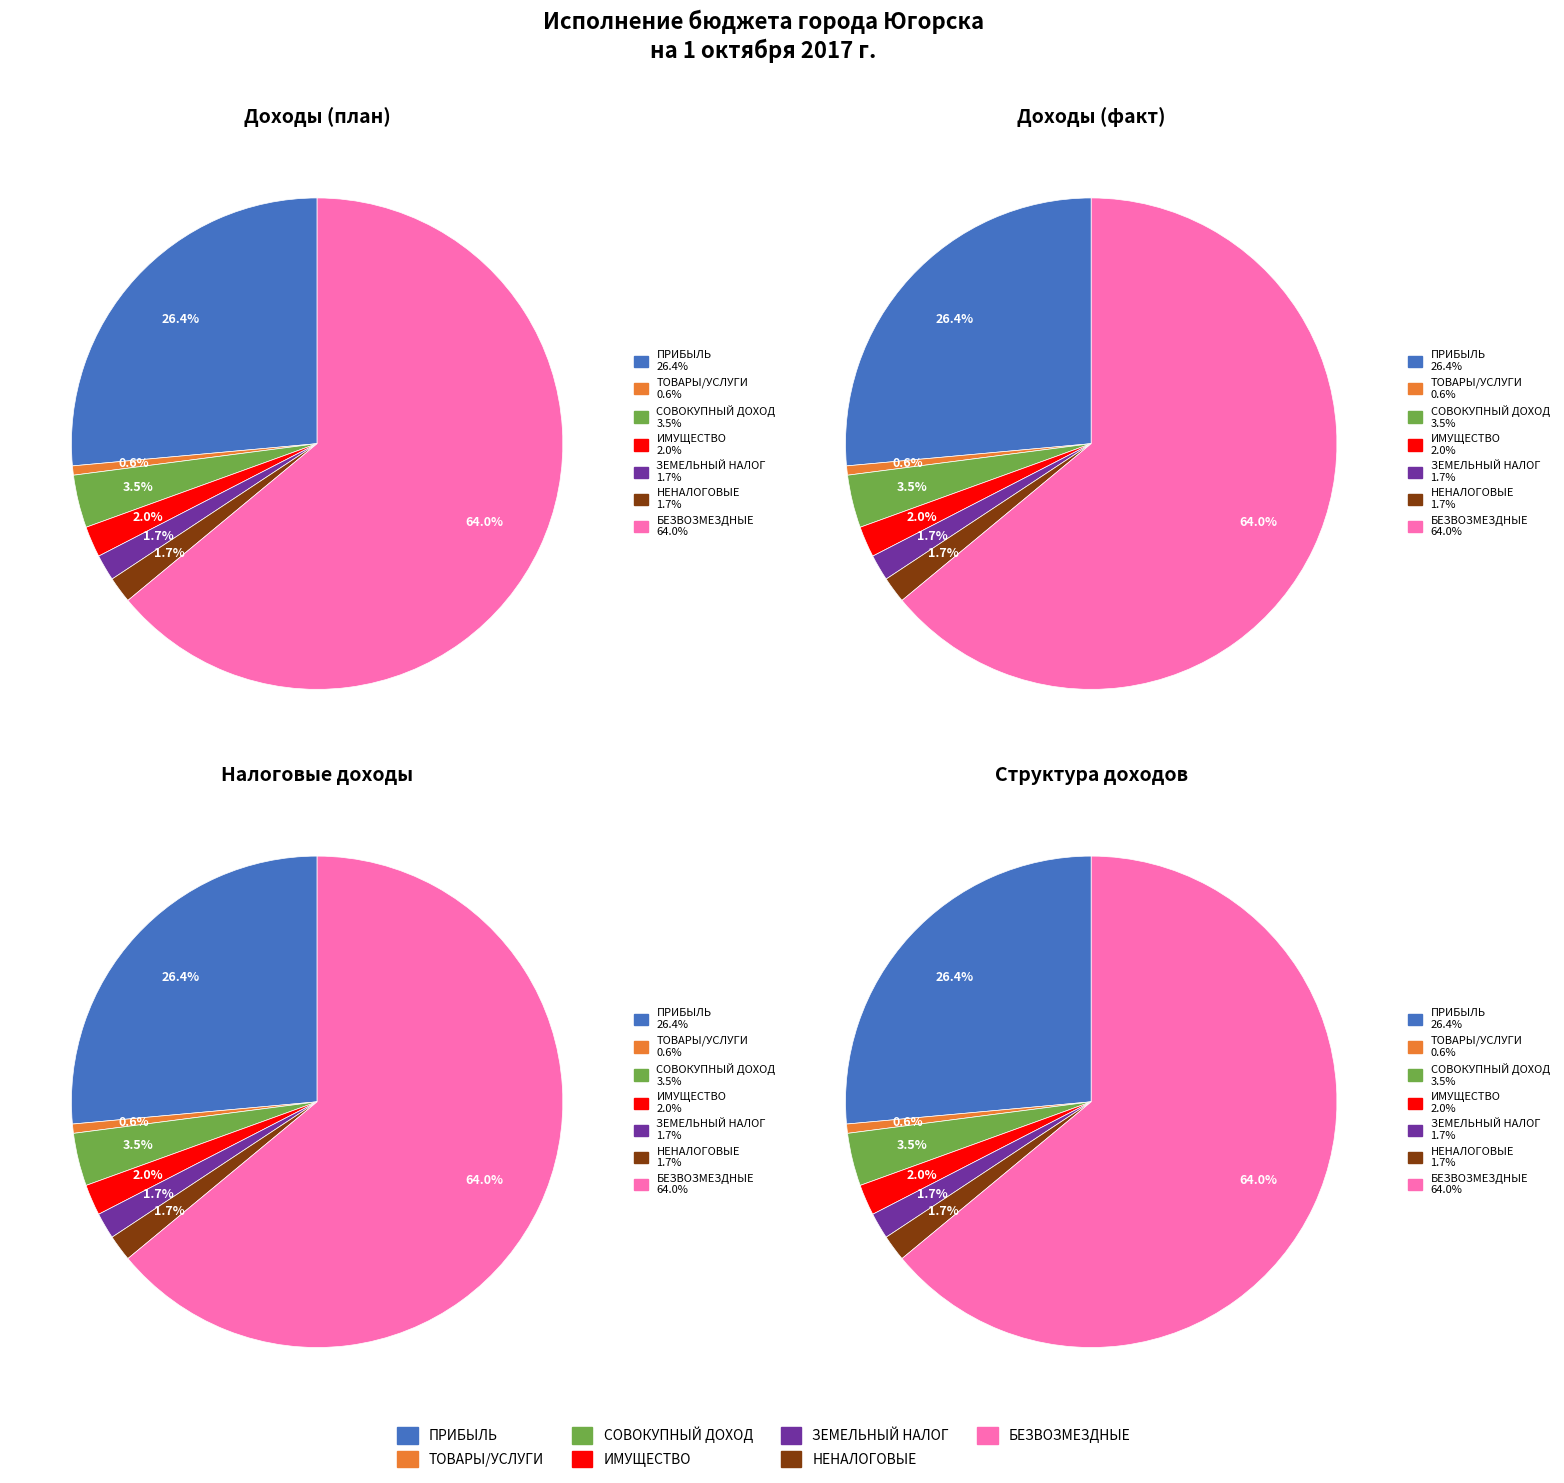

Count the number of slices in the pie.

7